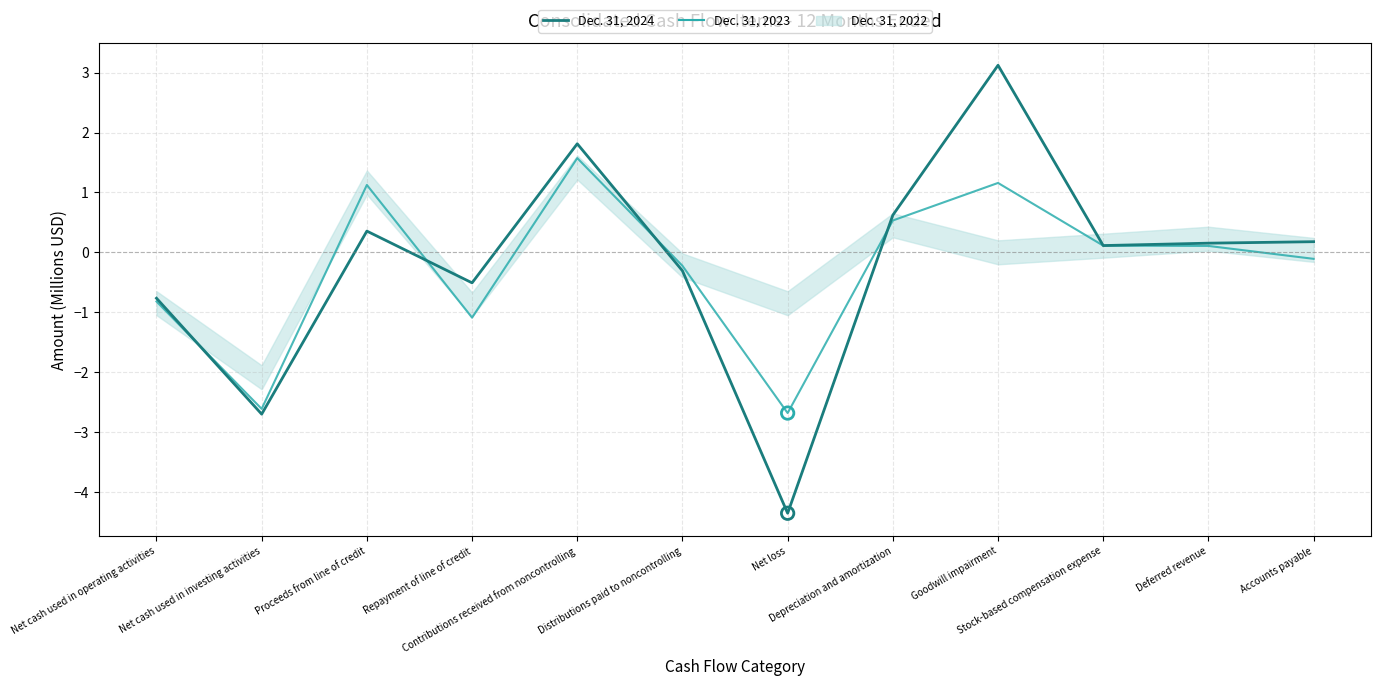

Is the value of Dec. 31, 2023 at Net loss greater than the value of Dec. 31, 2024 at Goodwill impairment?

No